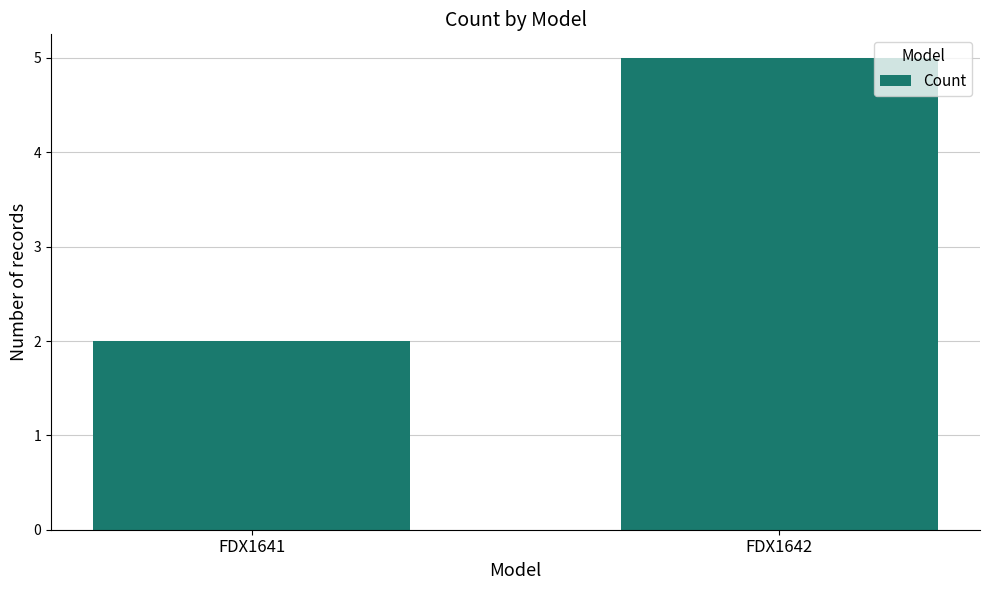

How many data points are less than 5?

1